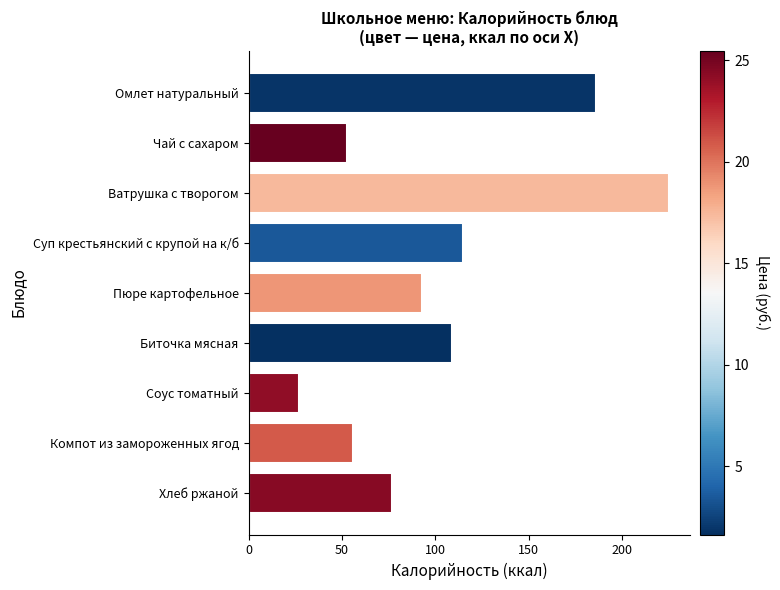

The value at Биточка мясная is 109. True or false?

True